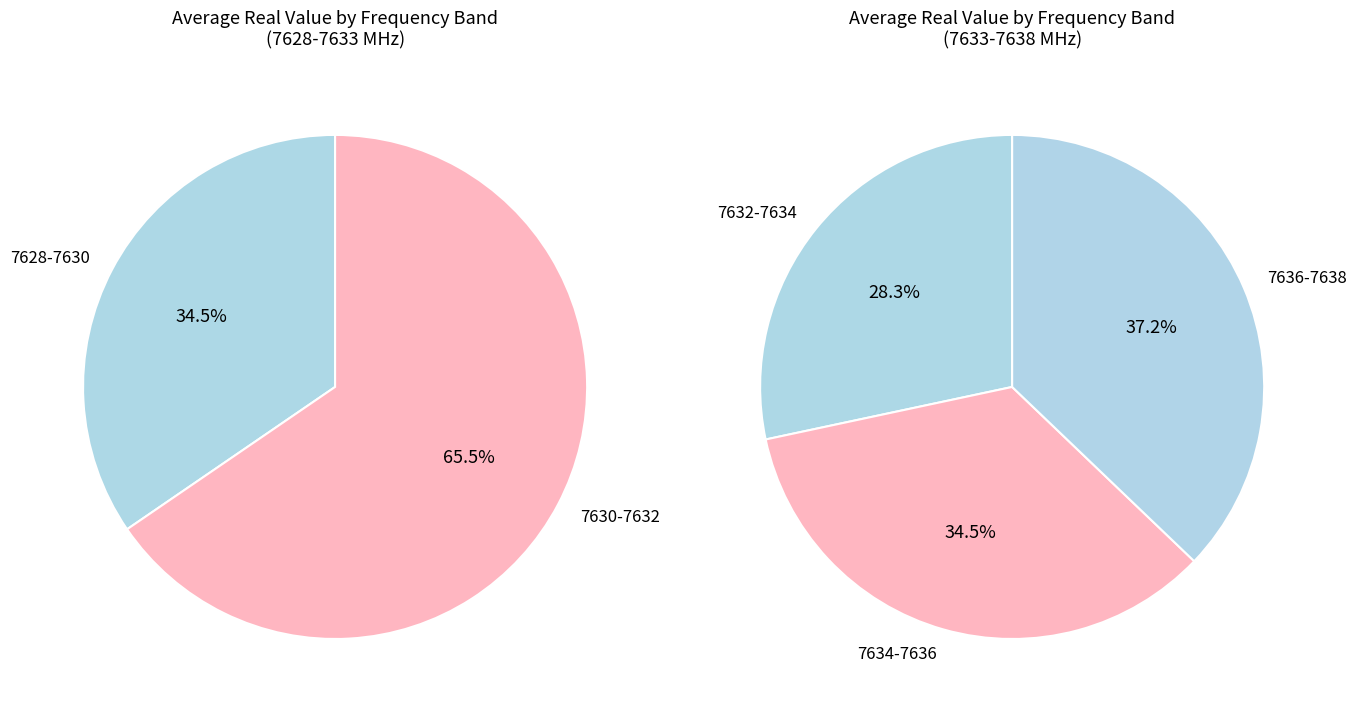

The 32 slice represents 17% of the pie. True or false?

False